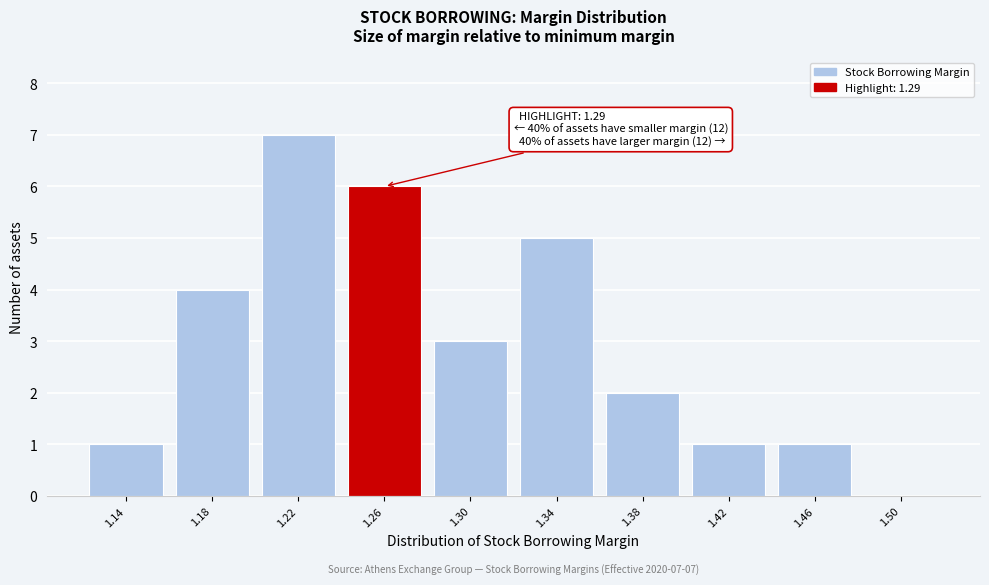

Reading left to right, what are all the values shown in this chart?

1.14=1	1.18=4	1.22=7	1.26=6	1.30=3	1.34=5	1.38=2	1.42=1	1.46=1	1.50=0